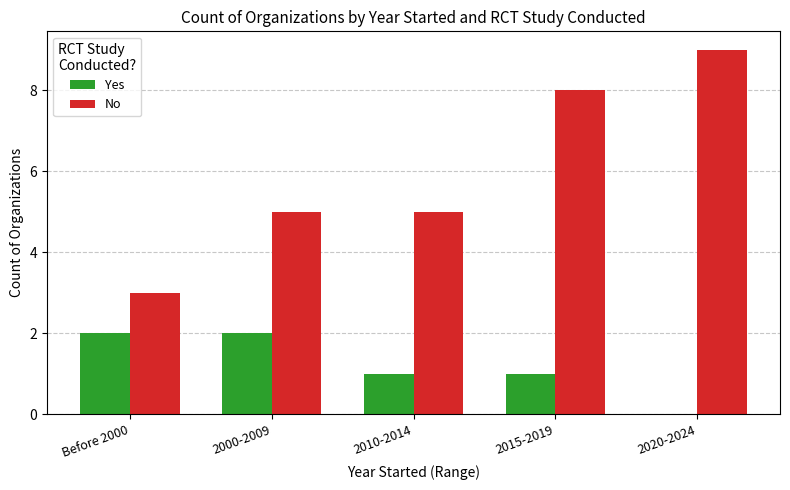

What is the total value across all series at 2000-2009?

7